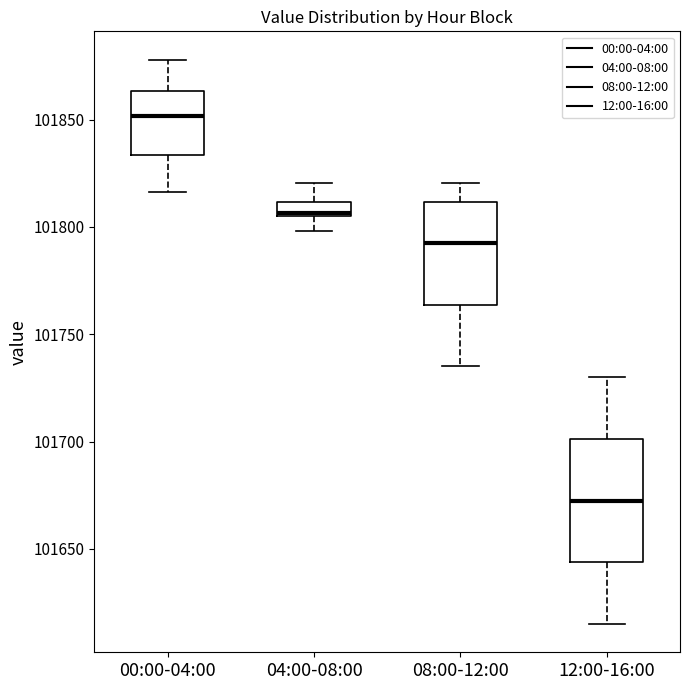

Which box's median line is the lowest?

12:00-16:00